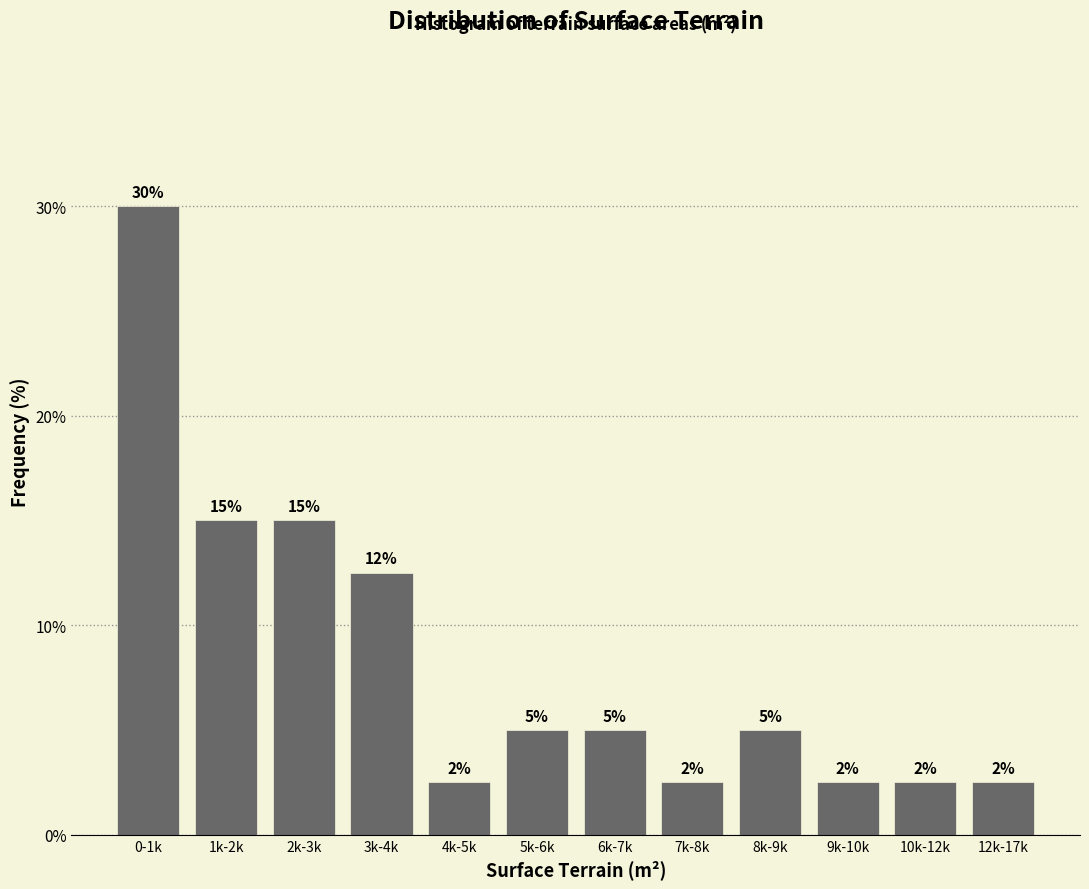

What is the maximum value shown in the chart?

30.0